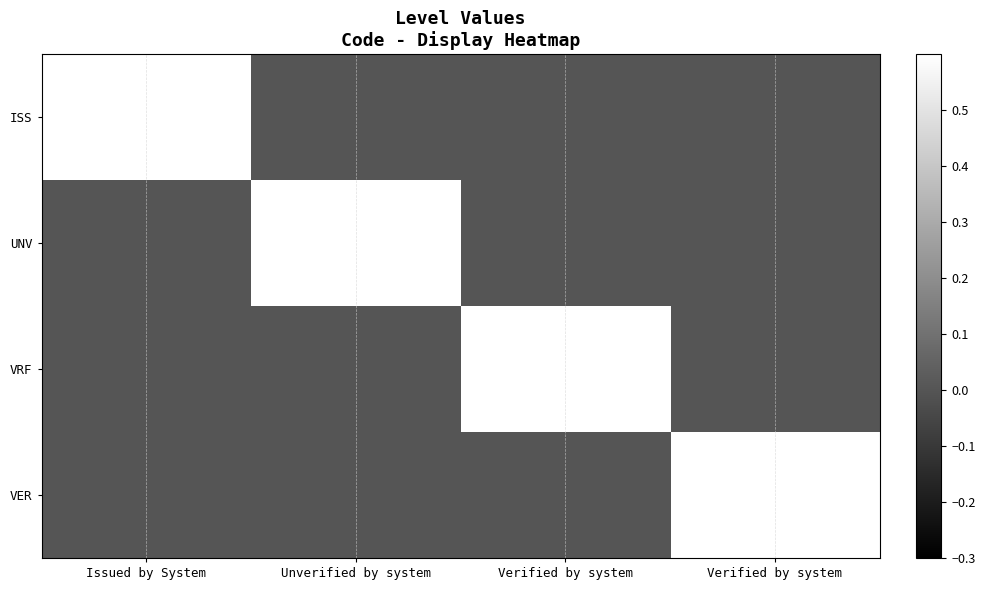

Which has a higher value, Verified by system or Unverified by system?

Verified by system